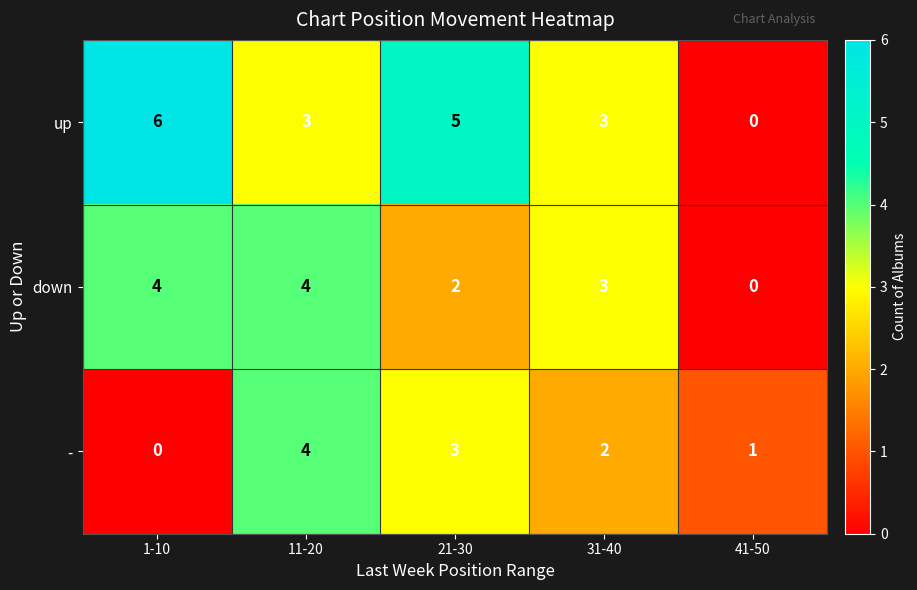

Count the down values in the range 2 to 4.

4